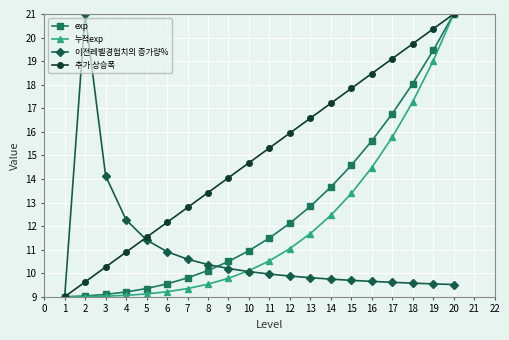

At how many categories does at least one series exceed 15?

11